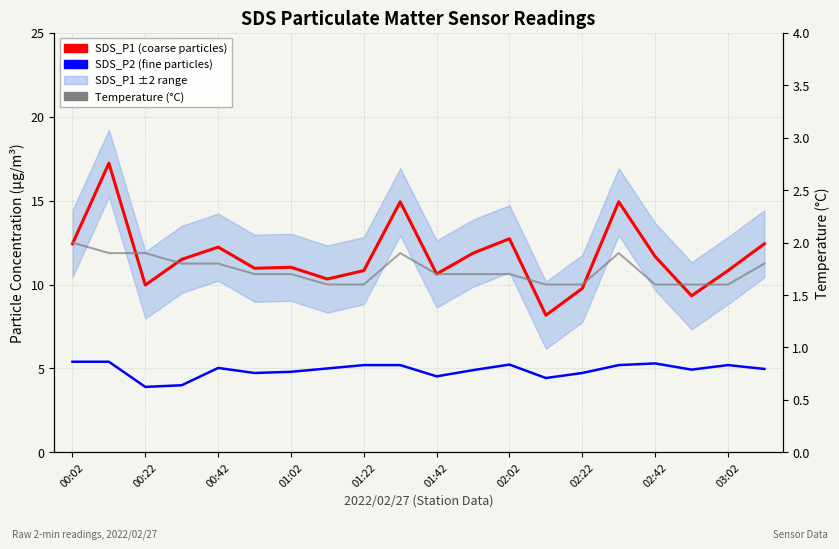

What is the total value across all series at 00:02?

19.8